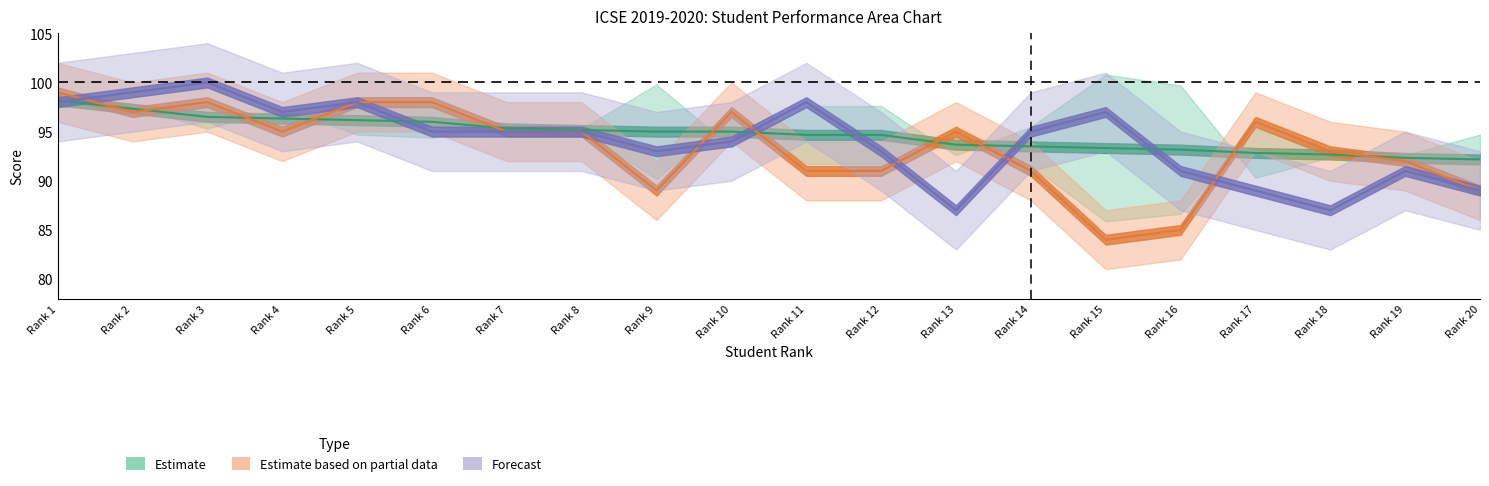

What is the sum of the Total values at Rank 11 and Rank 8?

189.8